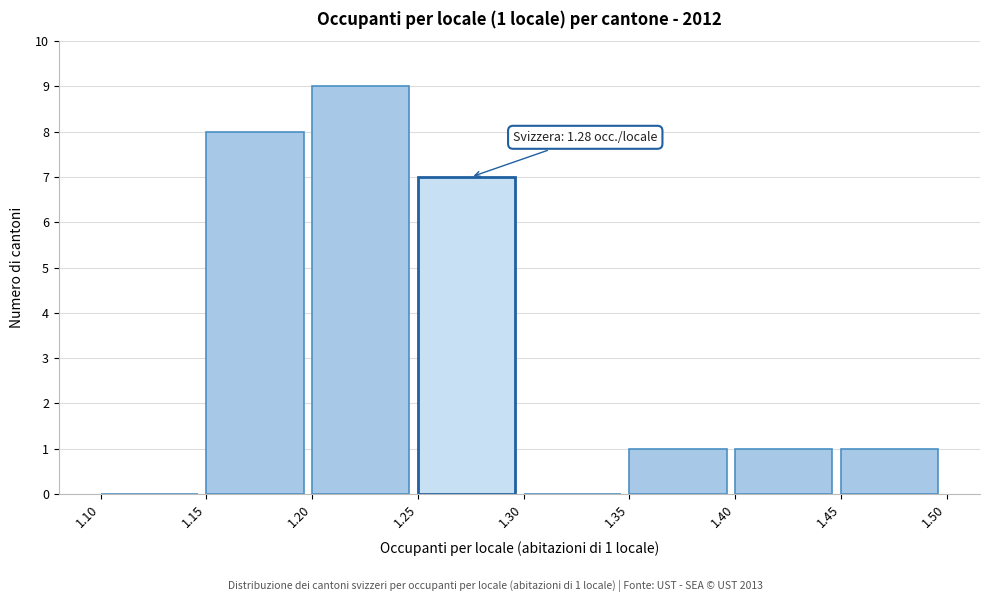

Over which range of the x-axis is the bar tallest?

1.20 to 1.25